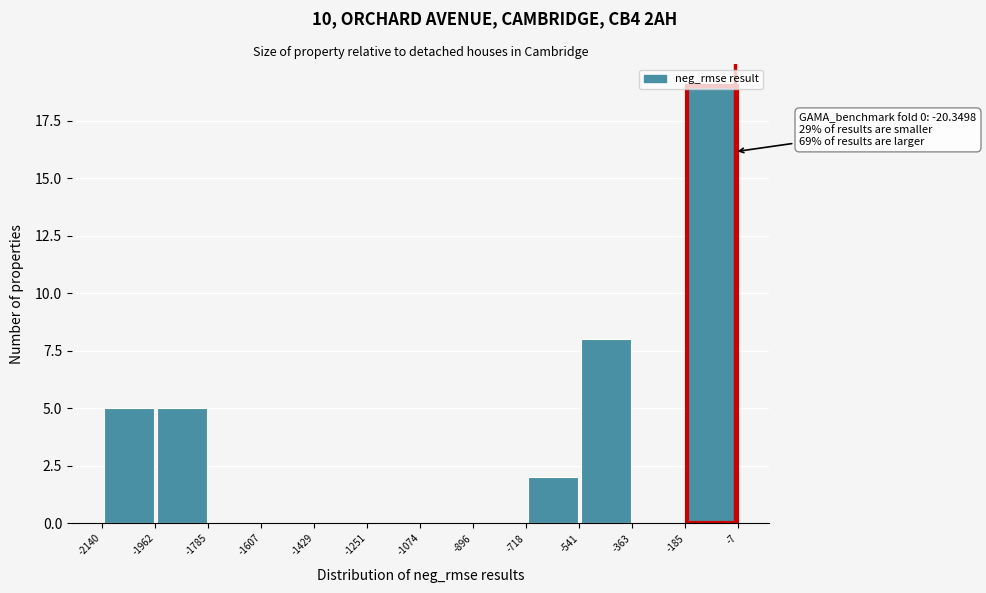

Over which range of the x-axis is the bar tallest?

-185 to -7